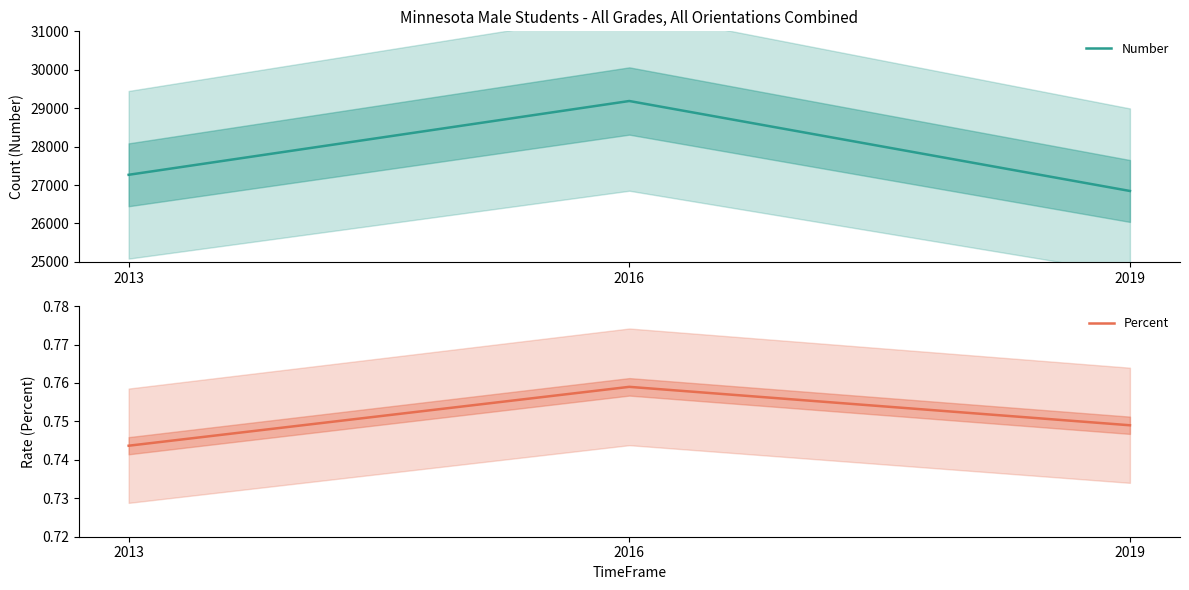

True or false: Number has a value of 26846.0 at 2019.

True